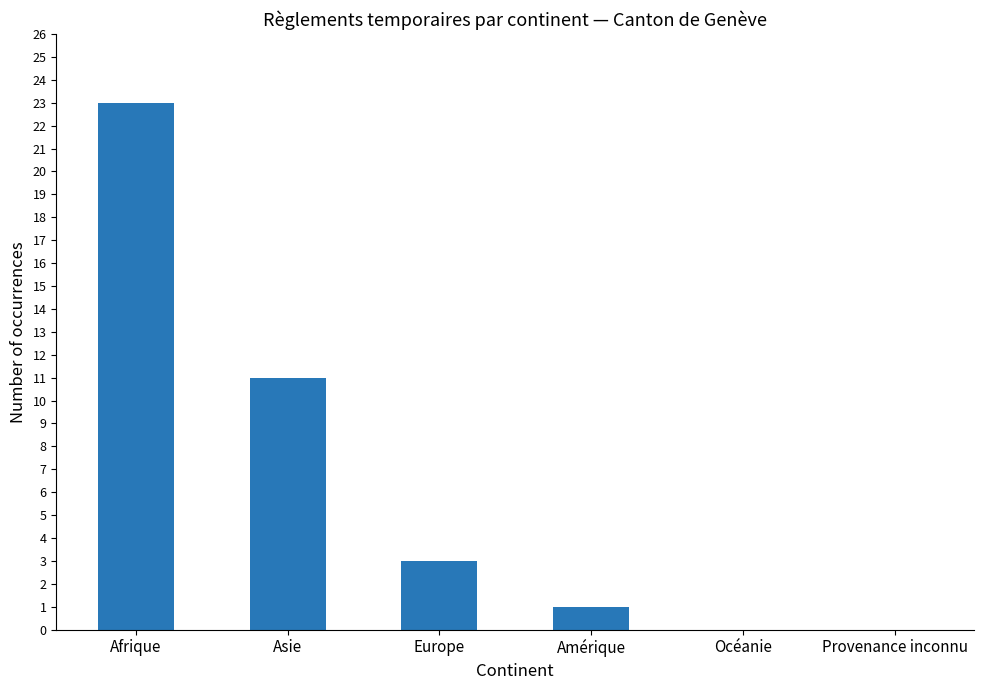

Which label corresponds to the largest value in the chart?

Afrique